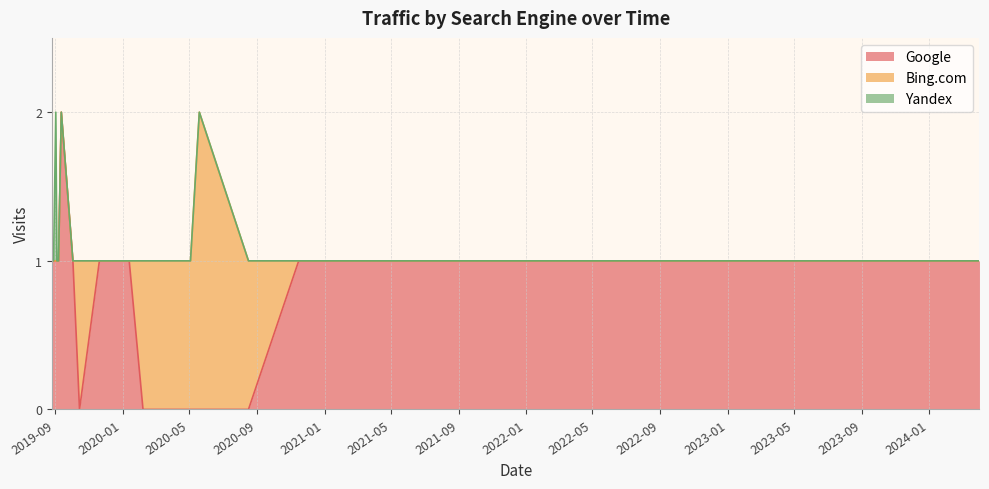

At which category does the chart reach its minimum across all series?

2019-10-15